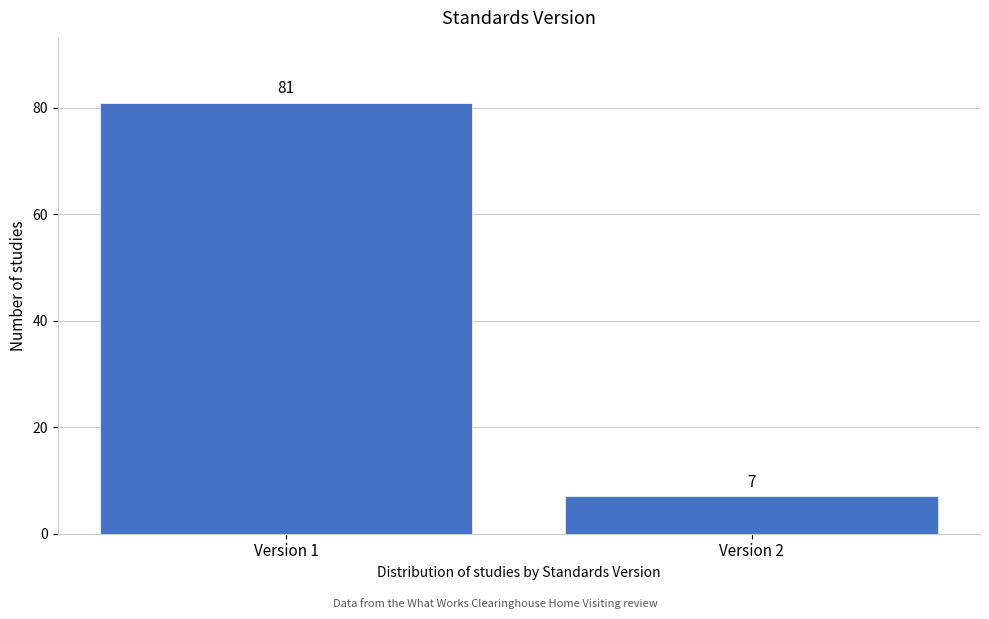

Reading right to left, transcribe all the data shown in this chart.

Version 2=7	Version 1=81